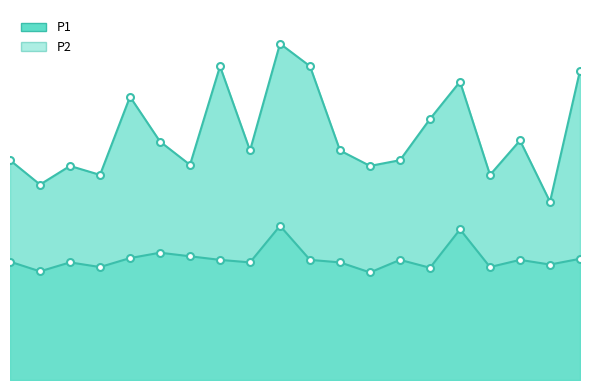

What is the average value of the P1 series?

6.9